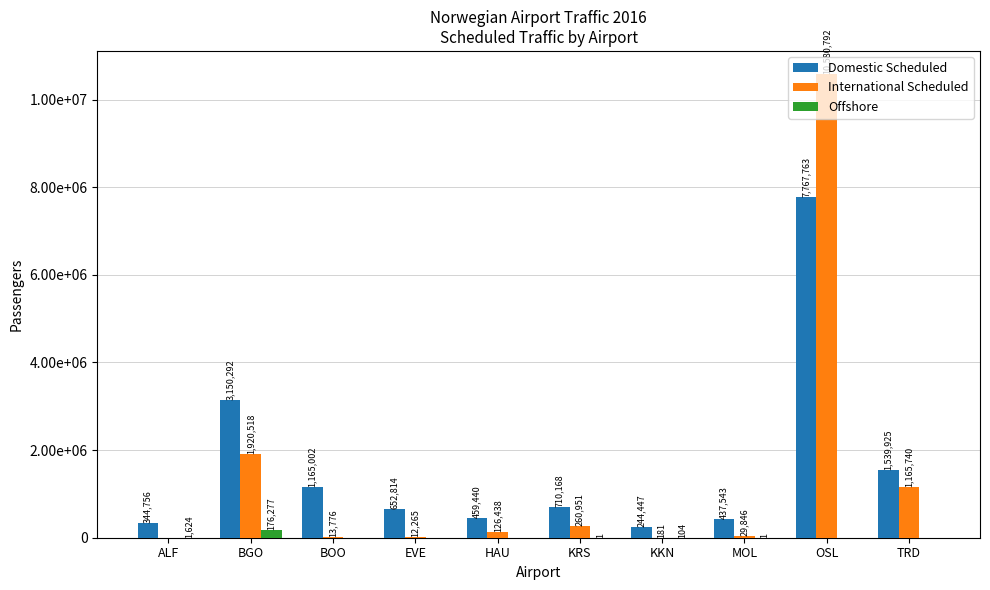

What is the sum of the Domestic Scheduled values at OSL and KKN?

8012210